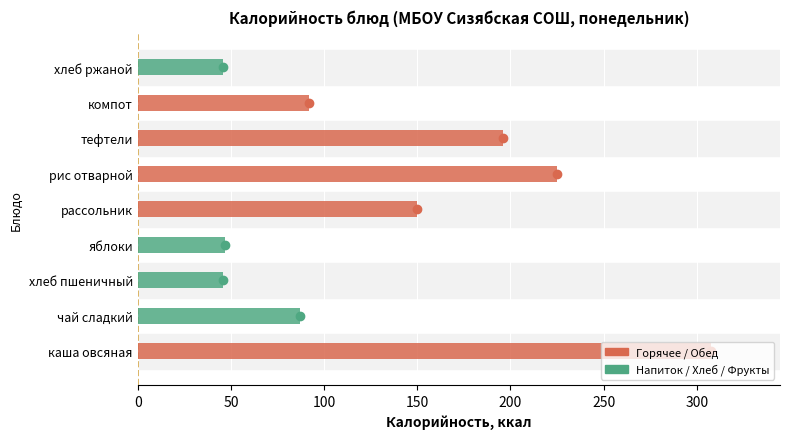

The value at яблоки is 62.3. True or false?

False